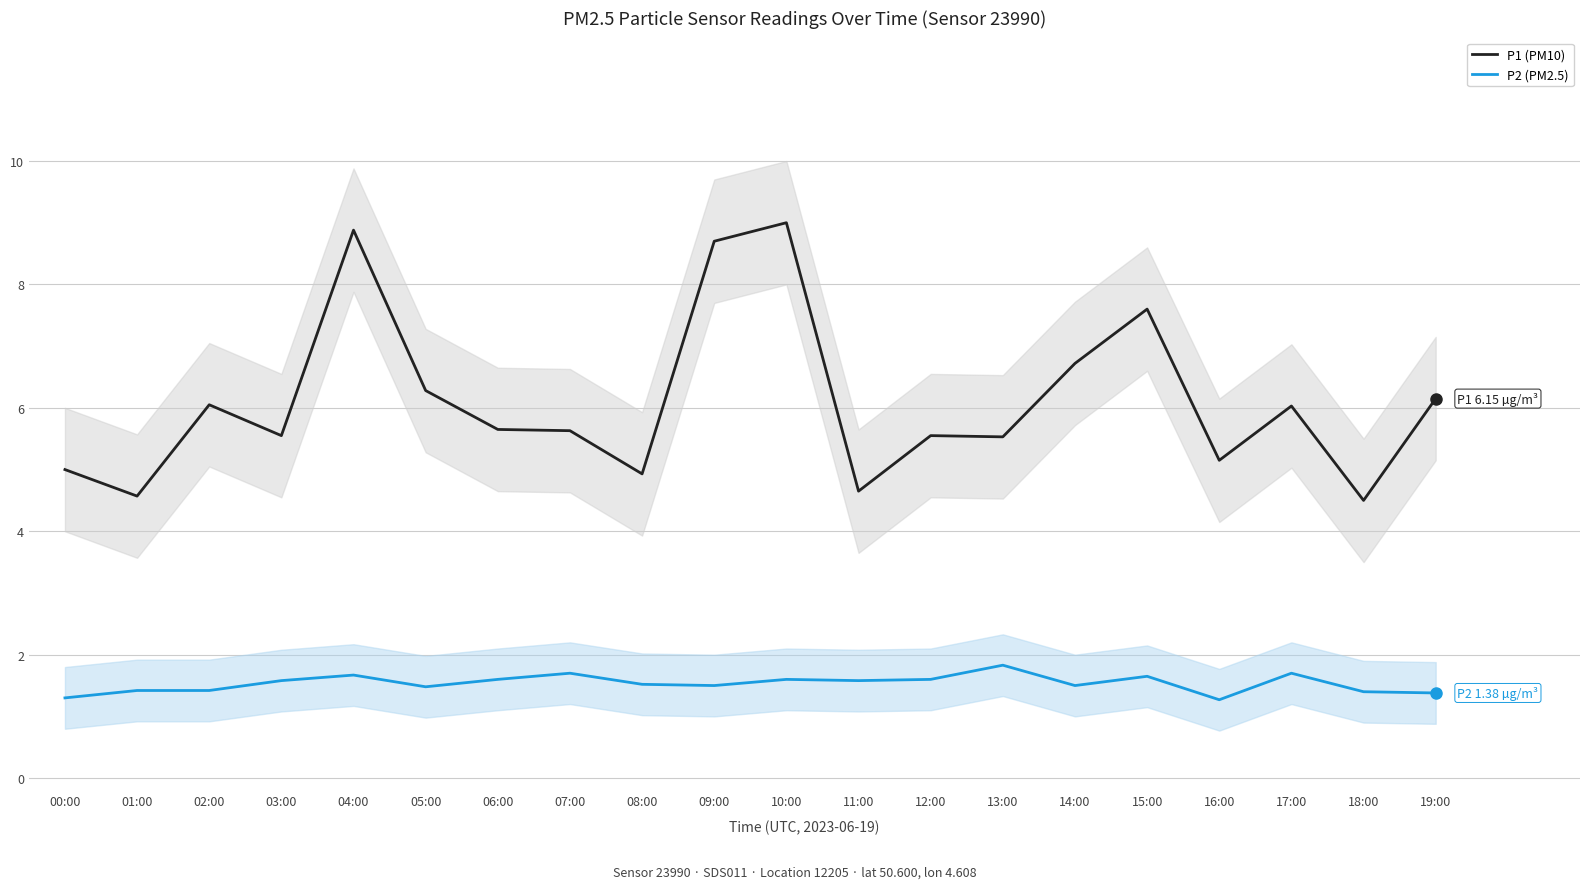

Rank the series at 06:00 from lowest to highest value.

P2 (PM2.5), P1 (PM10)